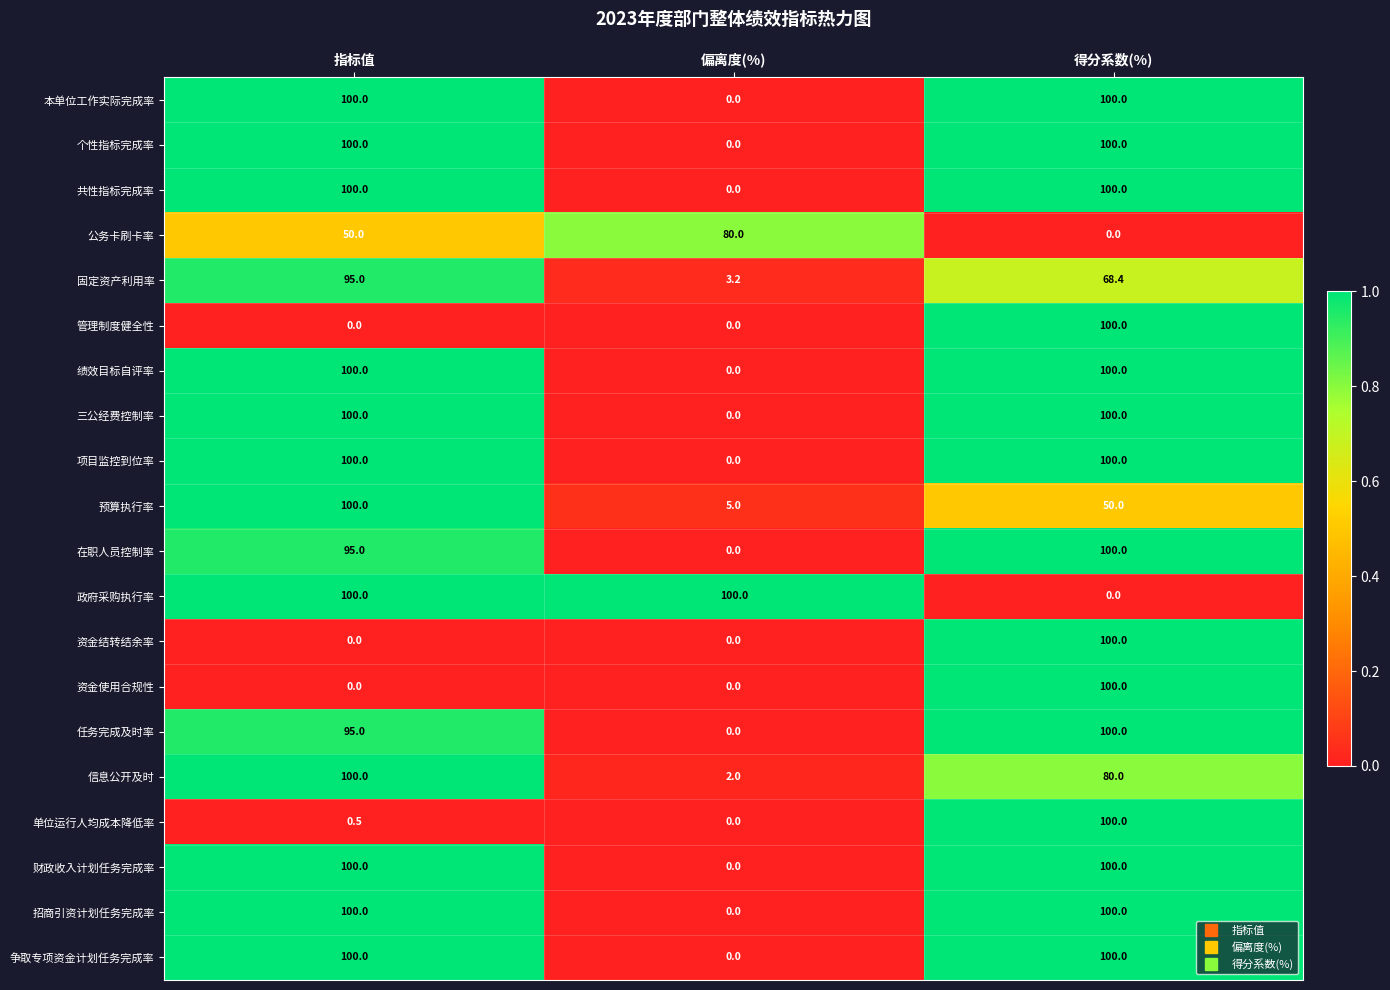

What is the sum of all 项目监控到位率 values?

200.0